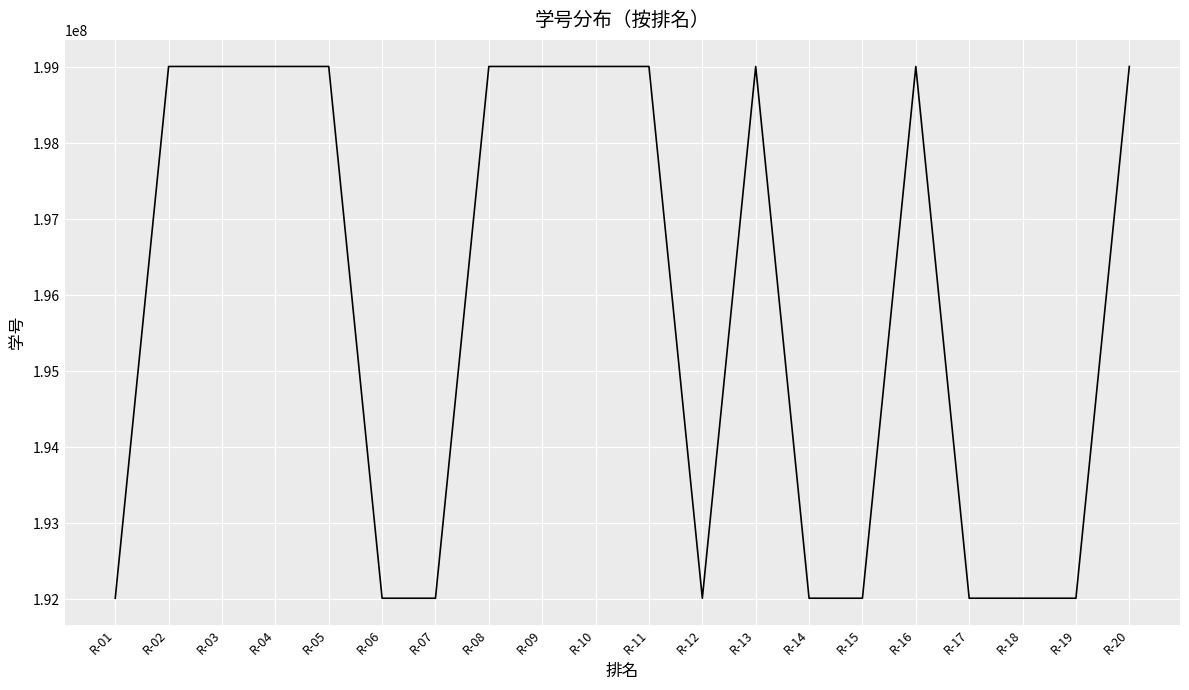

What is the smallest value displayed?

192010001